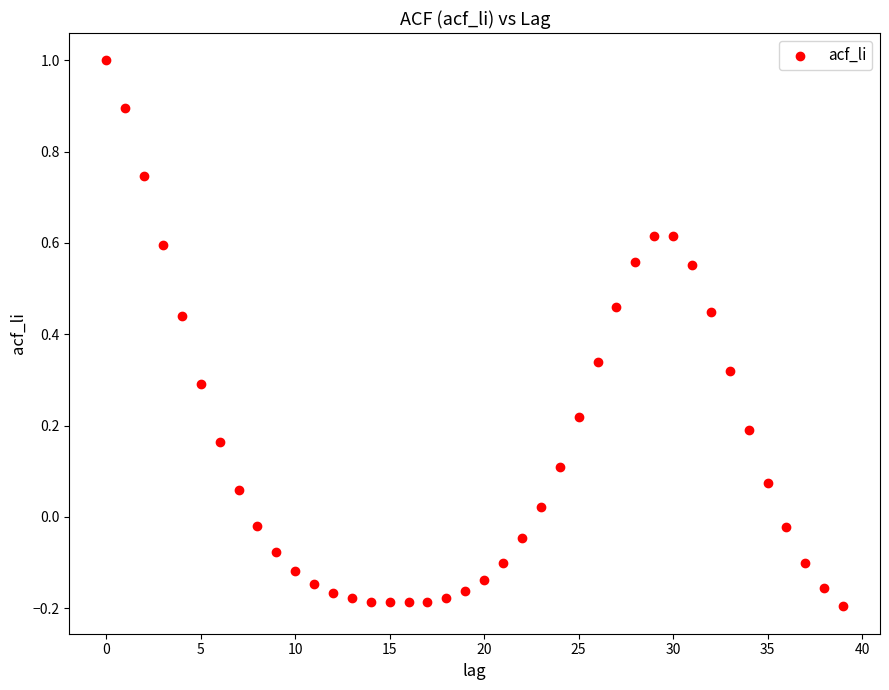

What is the range of Y values (max minus min)?

1.2